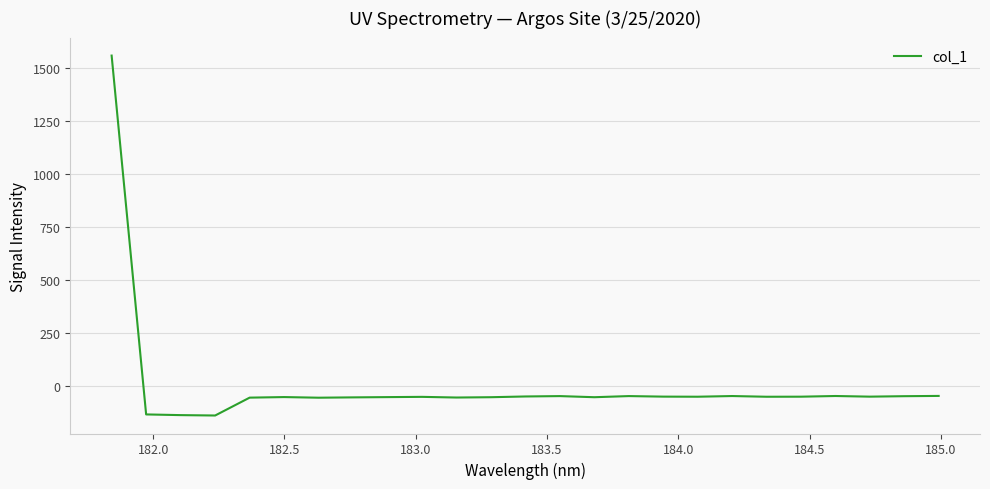

What is the greatest value displayed?

1560.1